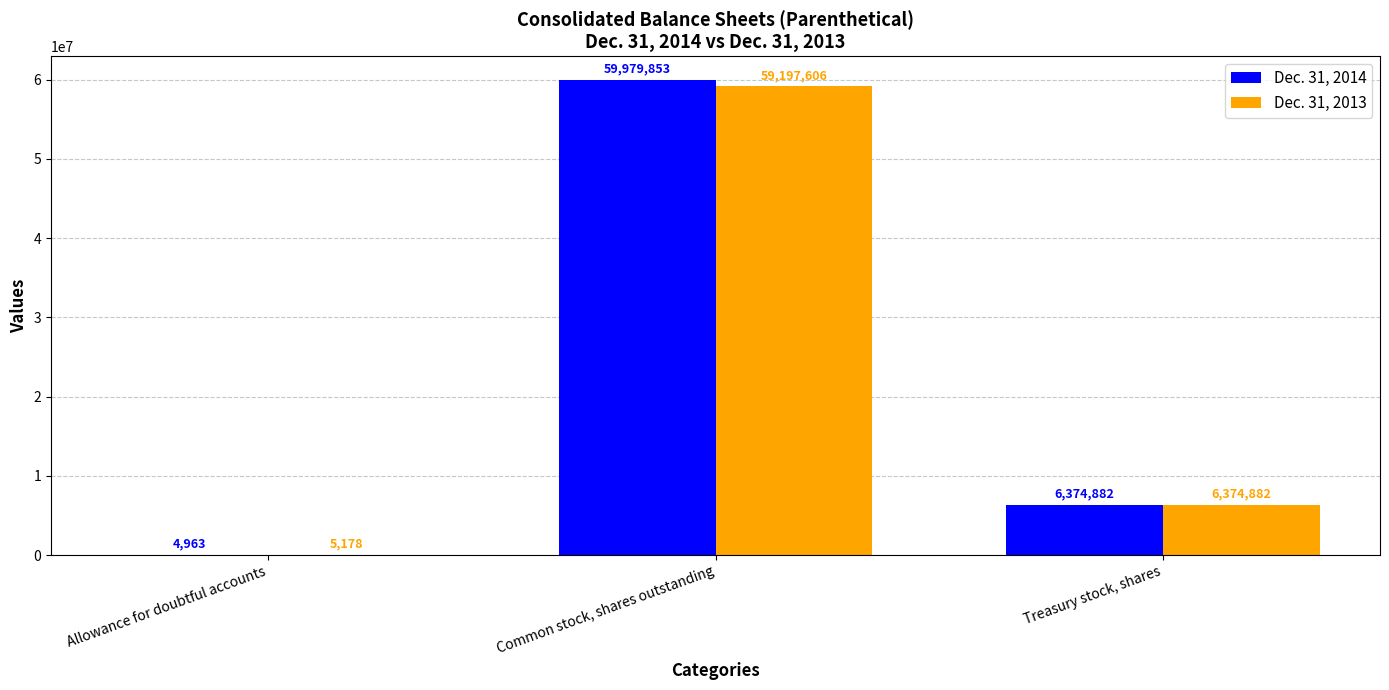

At which label does Dec. 31, 2013 reach its peak?

Common stock, shares outstanding